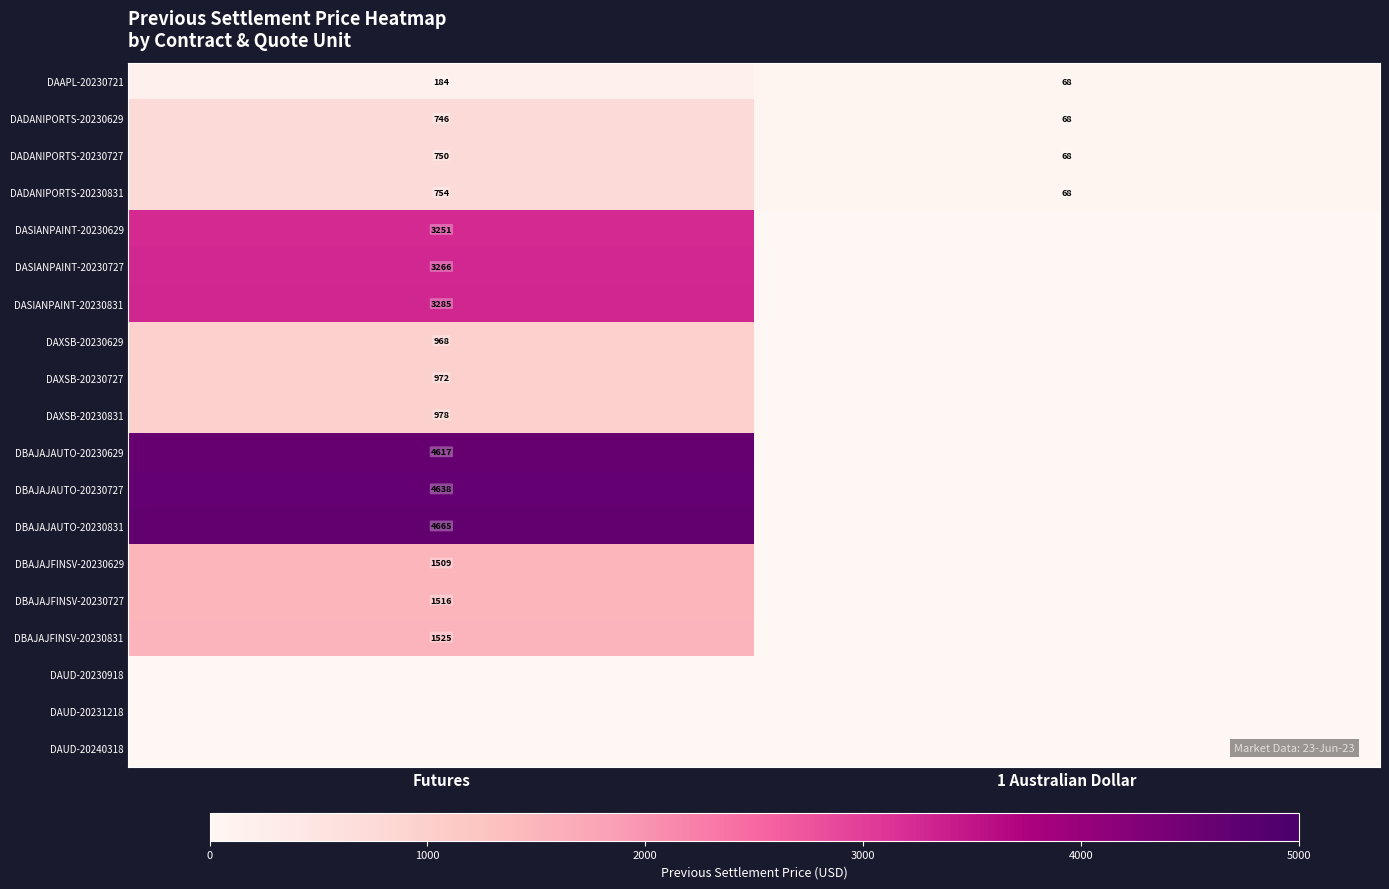

Is it true that DBAJAJFINSV-20230629 equals 925 at Futures?

False